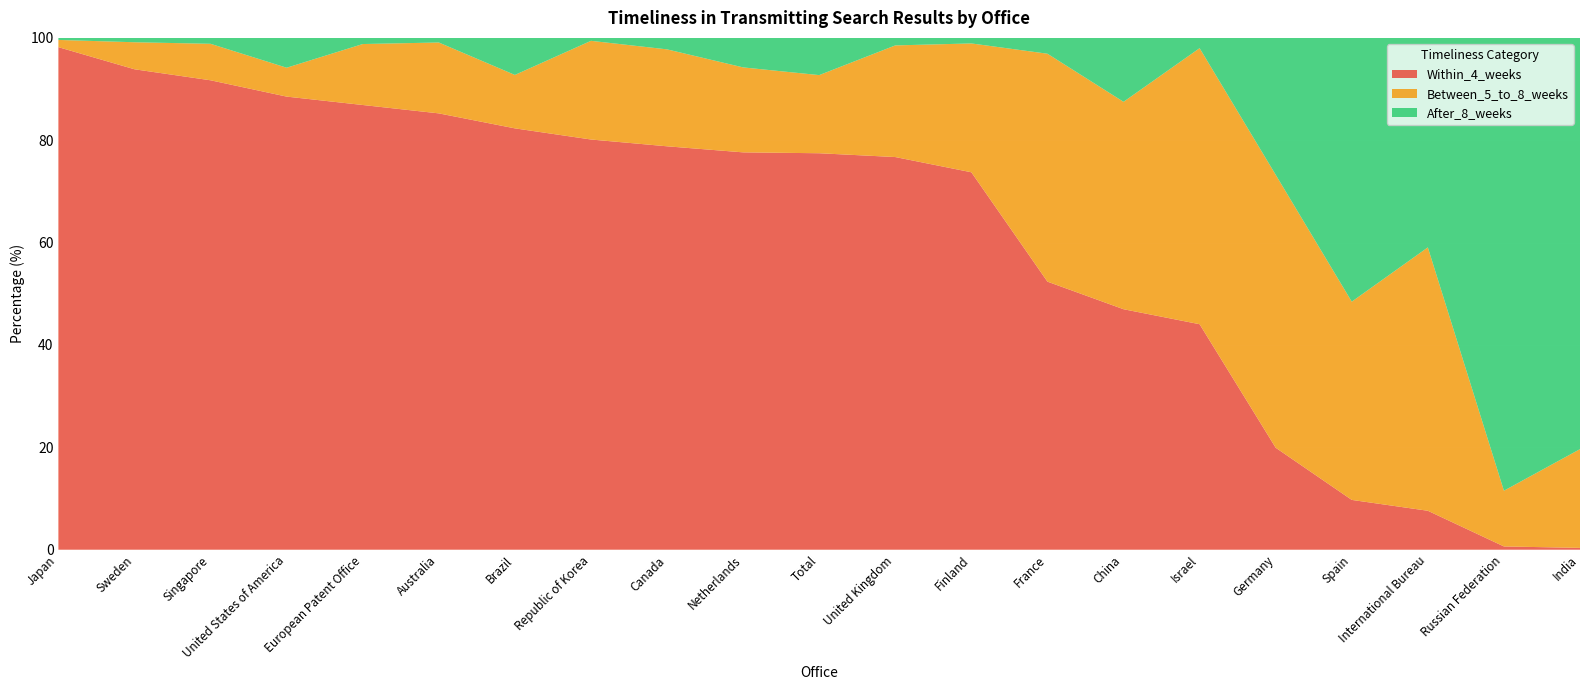

Reading left to right, transcribe all the data shown in this chart.

Within_4_weeks: Japan=98.2	Sweden=93.9	Singapore=91.7	United States of America=88.5	European Patent Office=86.9	Australia=85.2	Brazil=82.3	Republic of Korea=80.1	Canada=78.8	Netherlands=77.6	Total=77.5	United Kingdom=76.7	Finland=73.7	France=52.4	China=47.0	Israel=44.1	Germany=19.9	Spain=9.7	International Bureau=7.6	Russian Federation=0.6	India=0.4
Between_5_to_8_weeks: Japan=1.4	Sweden=5.3	Singapore=7.1	United States of America=5.6	European Patent Office=11.9	Australia=13.9	Brazil=10.4	Republic of Korea=19.3	Canada=18.9	Netherlands=16.6	Total=15.3	United Kingdom=21.8	Finland=25.2	France=44.5	China=40.5	Israel=53.9	Germany=53.3	Spain=38.7	International Bureau=51.5	Russian Federation=10.9	India=19.3
After_8_weeks: Japan=0.4	Sweden=0.9	Singapore=1.2	United States of America=5.8	European Patent Office=1.2	Australia=0.9	Brazil=7.2	Republic of Korea=0.6	Canada=2.2	Netherlands=5.8	Total=7.3	United Kingdom=1.5	Finland=1.1	France=3.1	China=12.5	Israel=2.0	Germany=26.7	Spain=51.5	International Bureau=40.9	Russian Federation=88.5	India=80.4